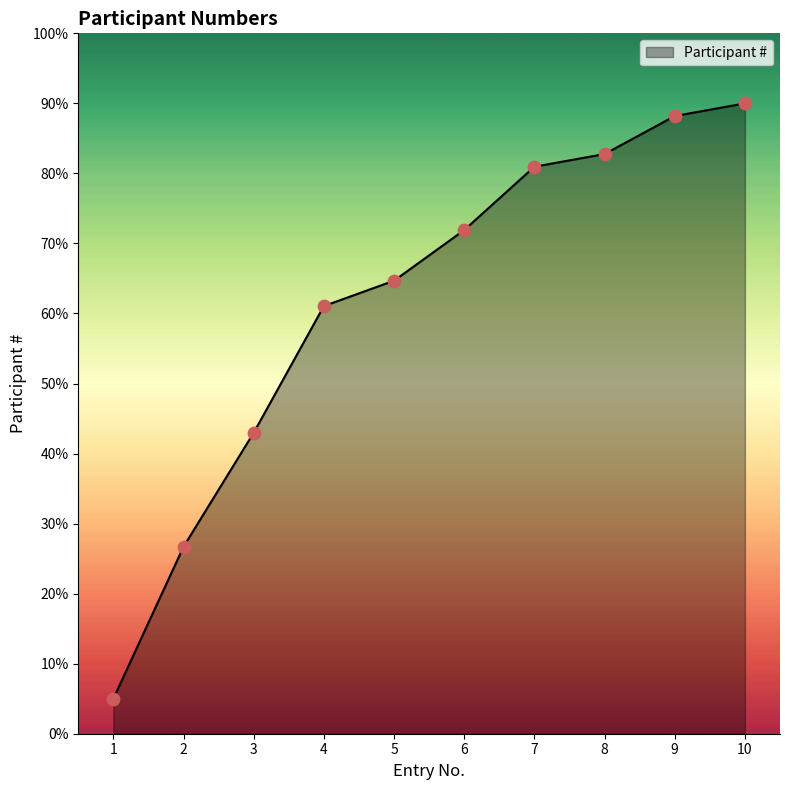

What is the change in value from 4 to 6?

+10.9